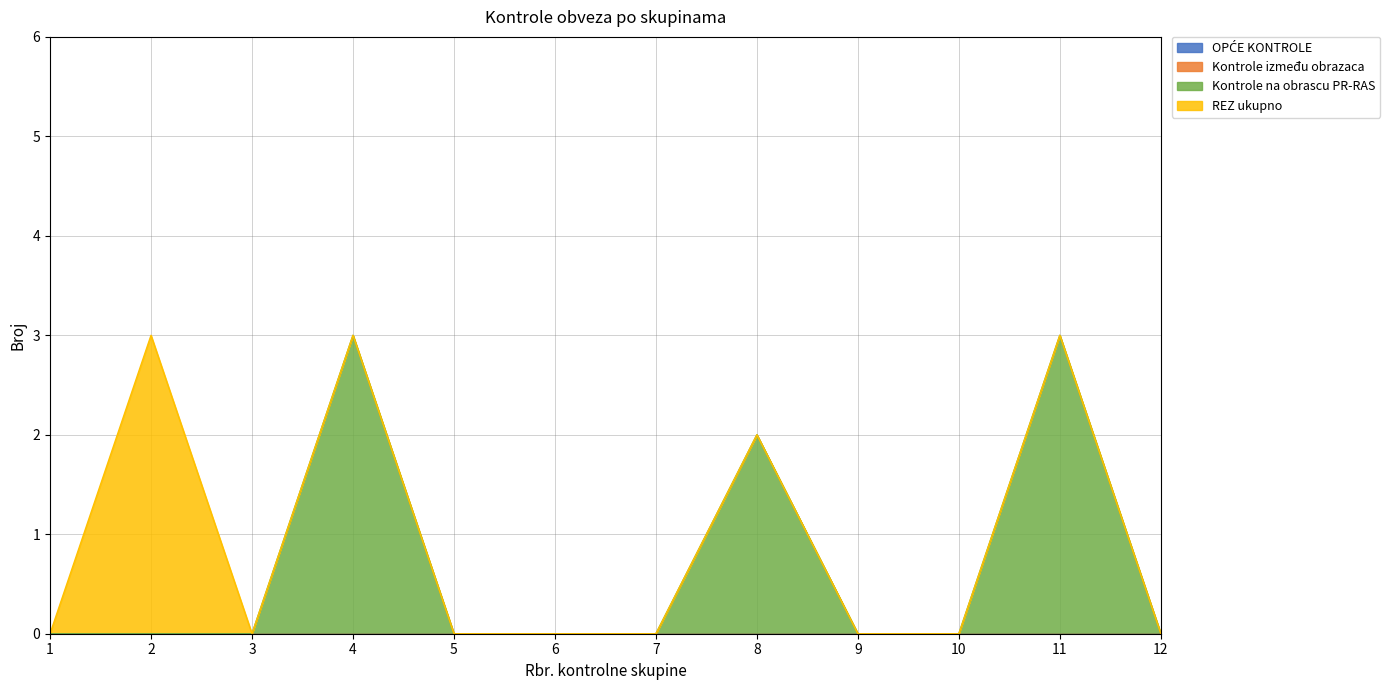

Is the value of Kontrole na obrascu PR-RAS at 7 greater than the value of REZ ukupno at 9?

No